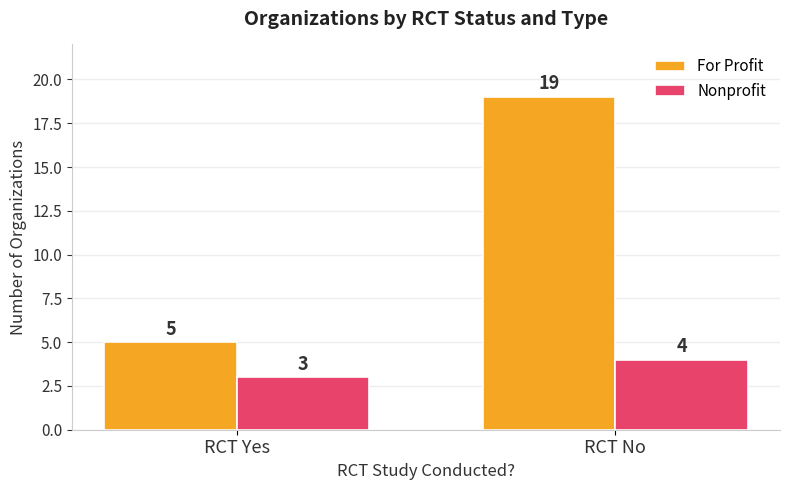

Reading left to right, extract all data points from this chart.

For Profit: 5	19
Nonprofit: 3	4